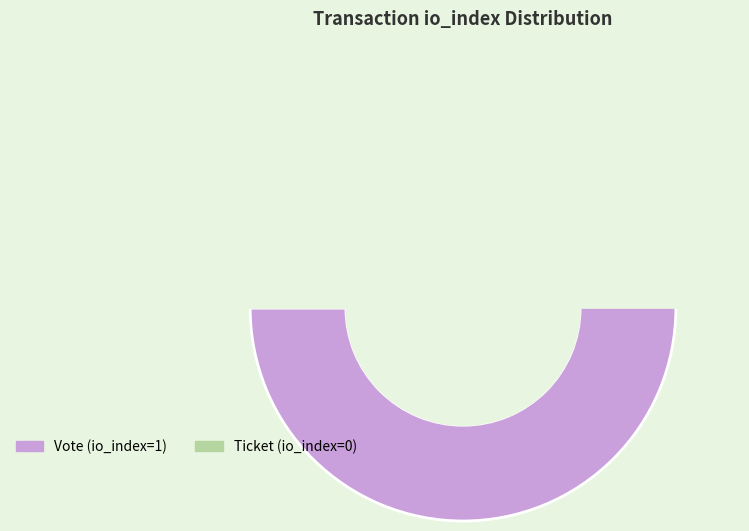

To the nearest percent, what portion does Vote (io_index=1) represent?

100%